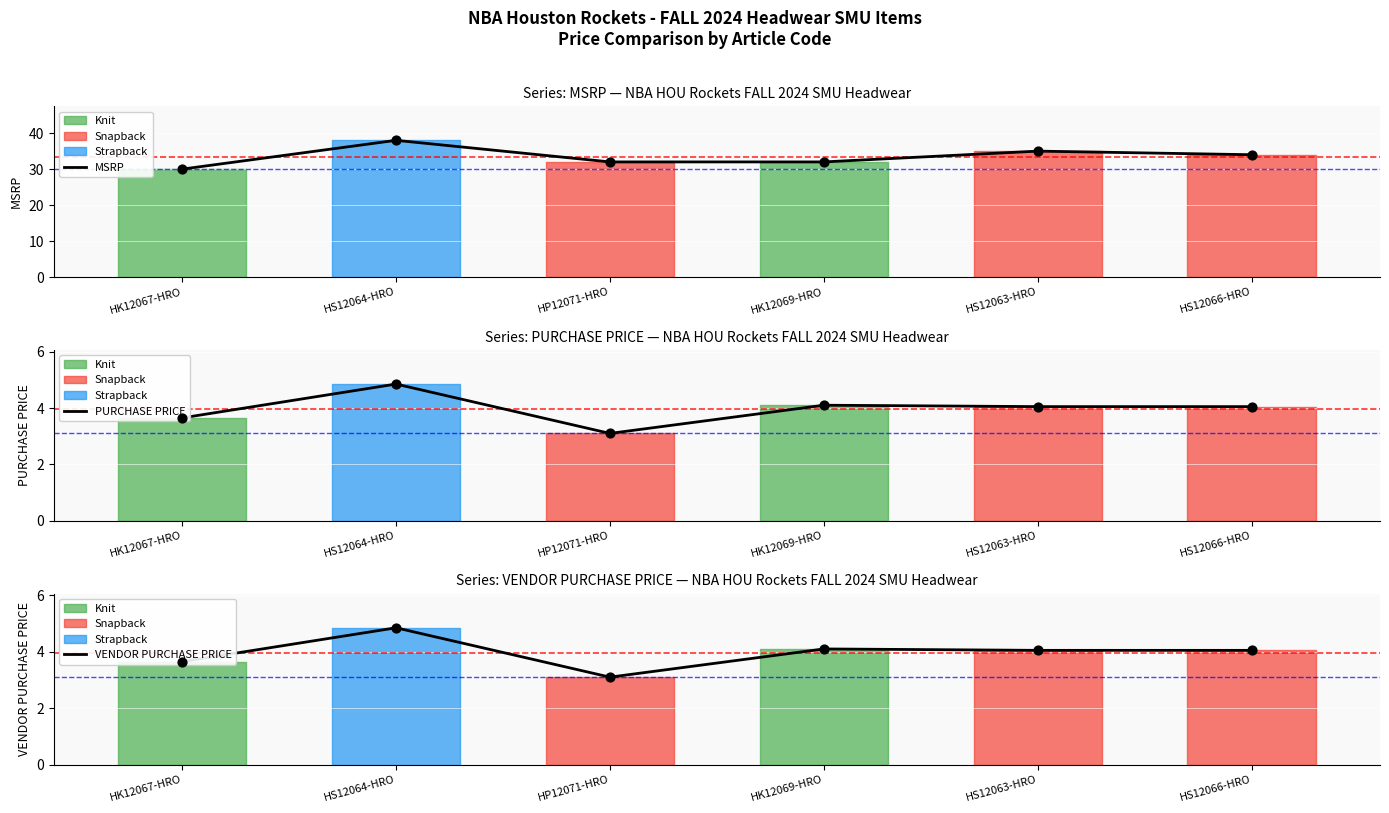

Is the value of PURCHASE PRICE at HS12064-HRO greater than the value of MSRP at HK12067-HRO?

No